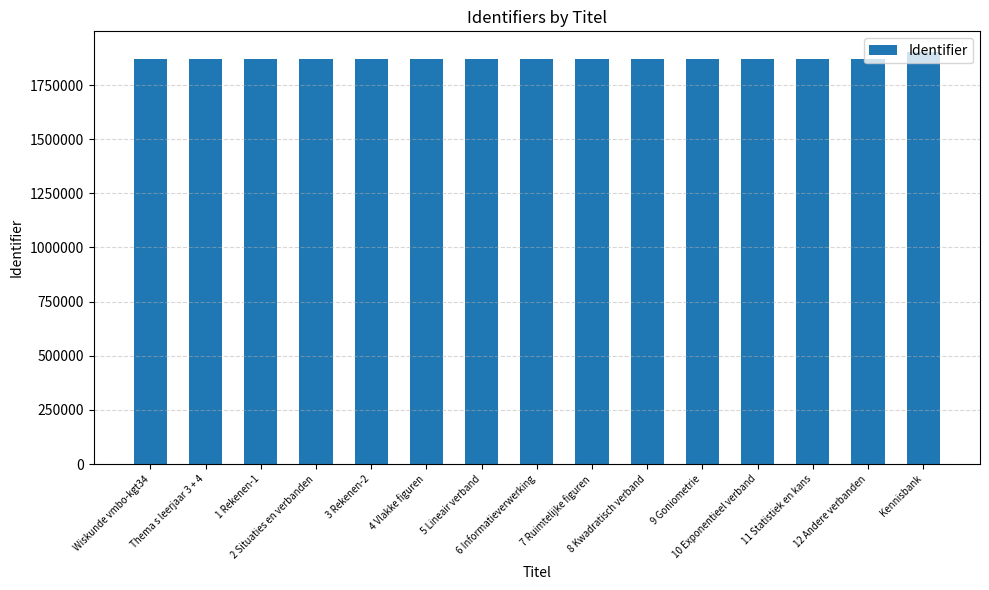

What is the label of the 15th bar from the left?

Kennisbank